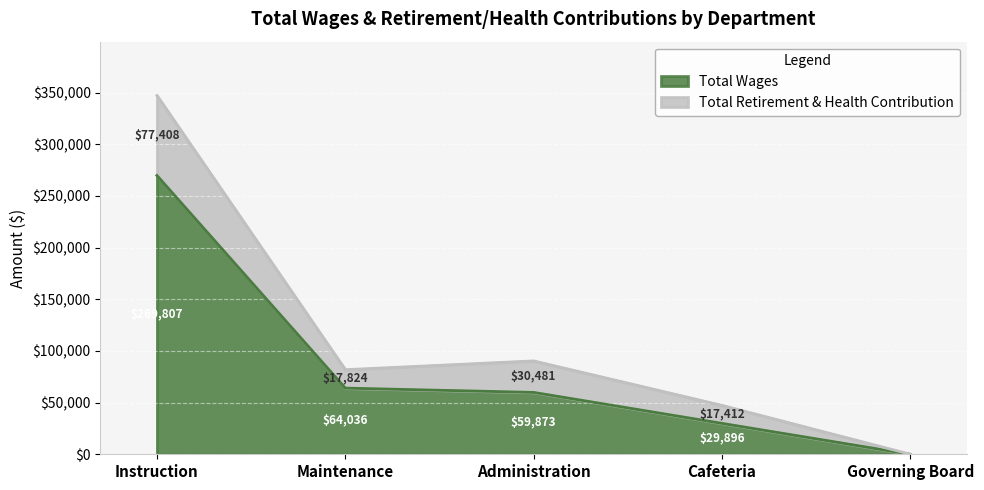

How many data points in Total Wages are less than 59873?

2